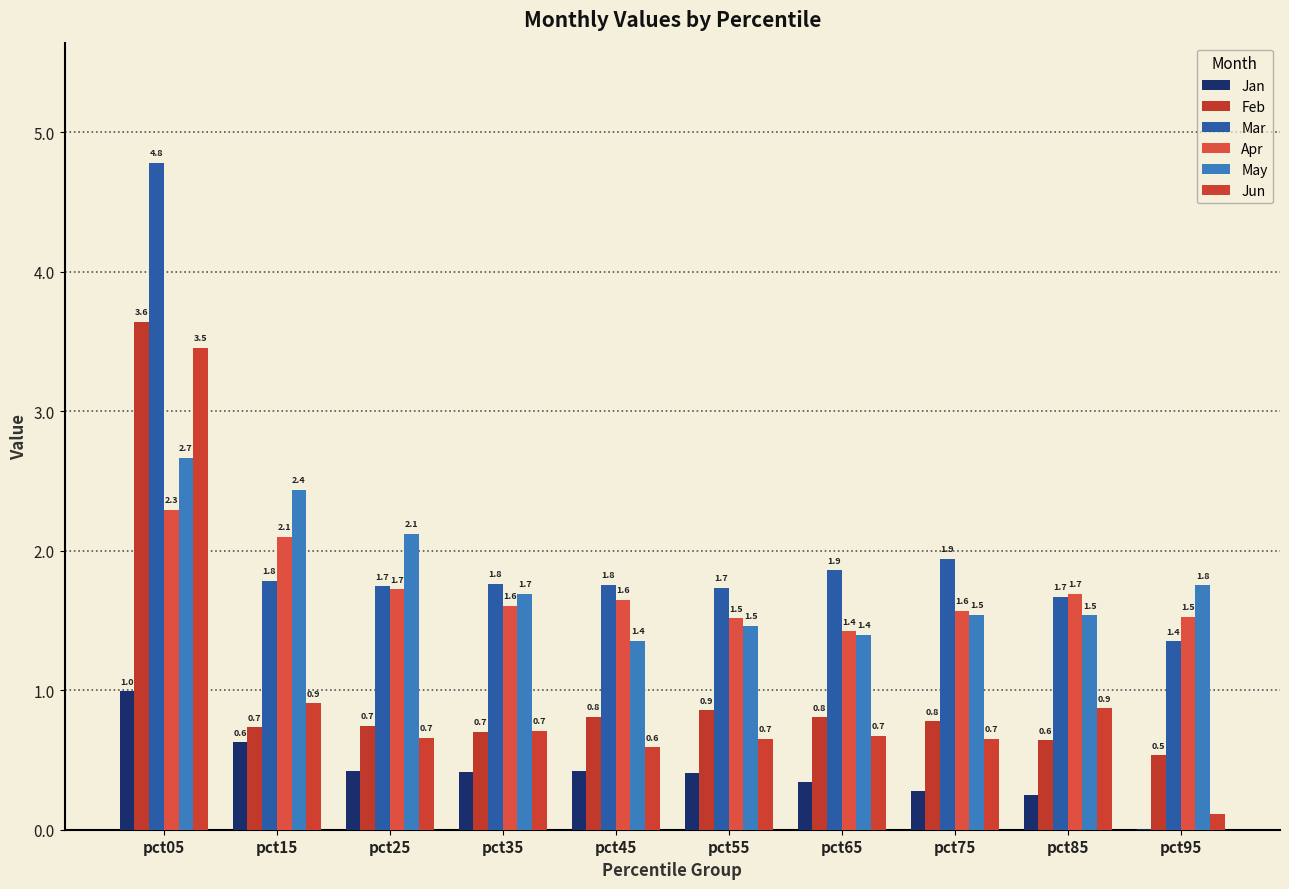

The Feb series shows 0.8 at pct45. True or false?

True